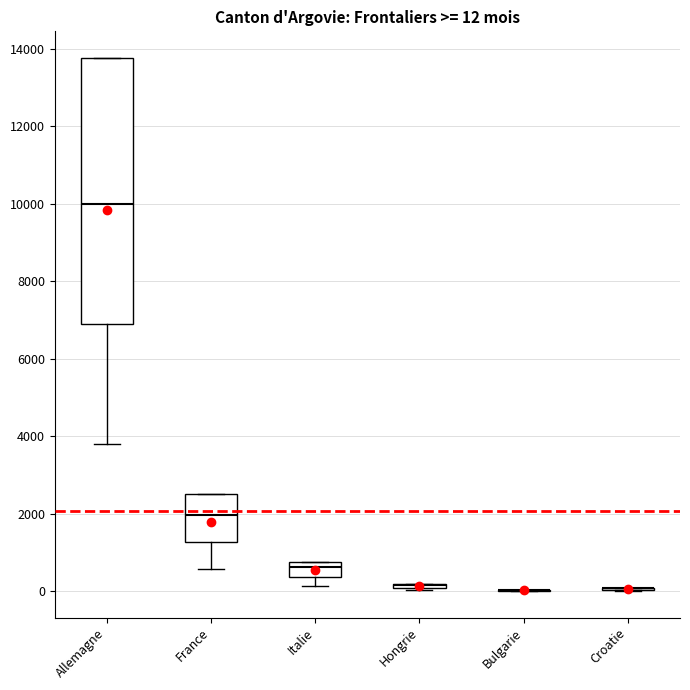

Which box is the tallest, from its lower edge to its upper edge?

Allemagne